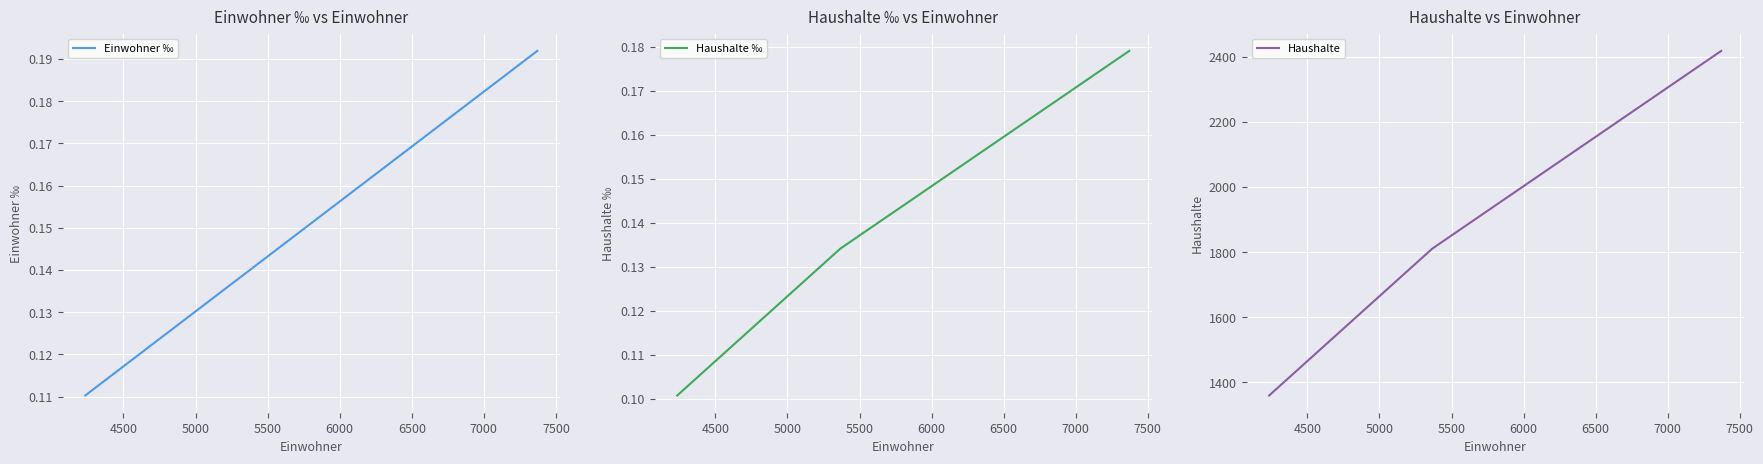

What is the maximum value for Haushalte?

2418